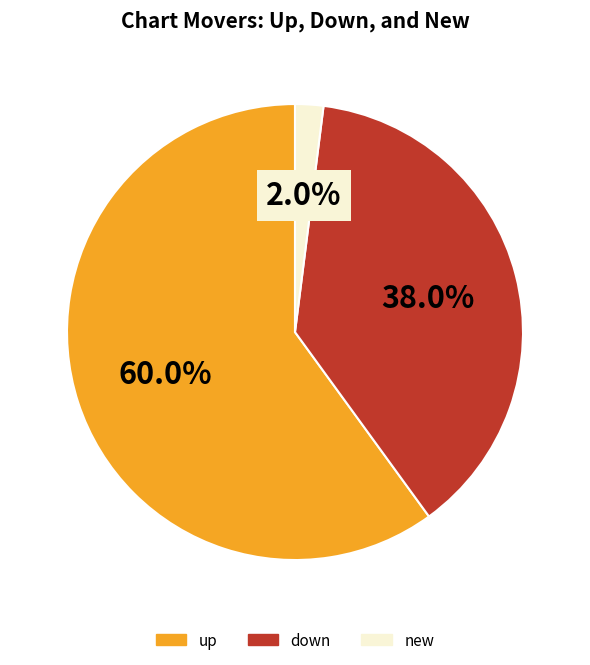

What is the ratio of the value at up to the value at down?

1.6